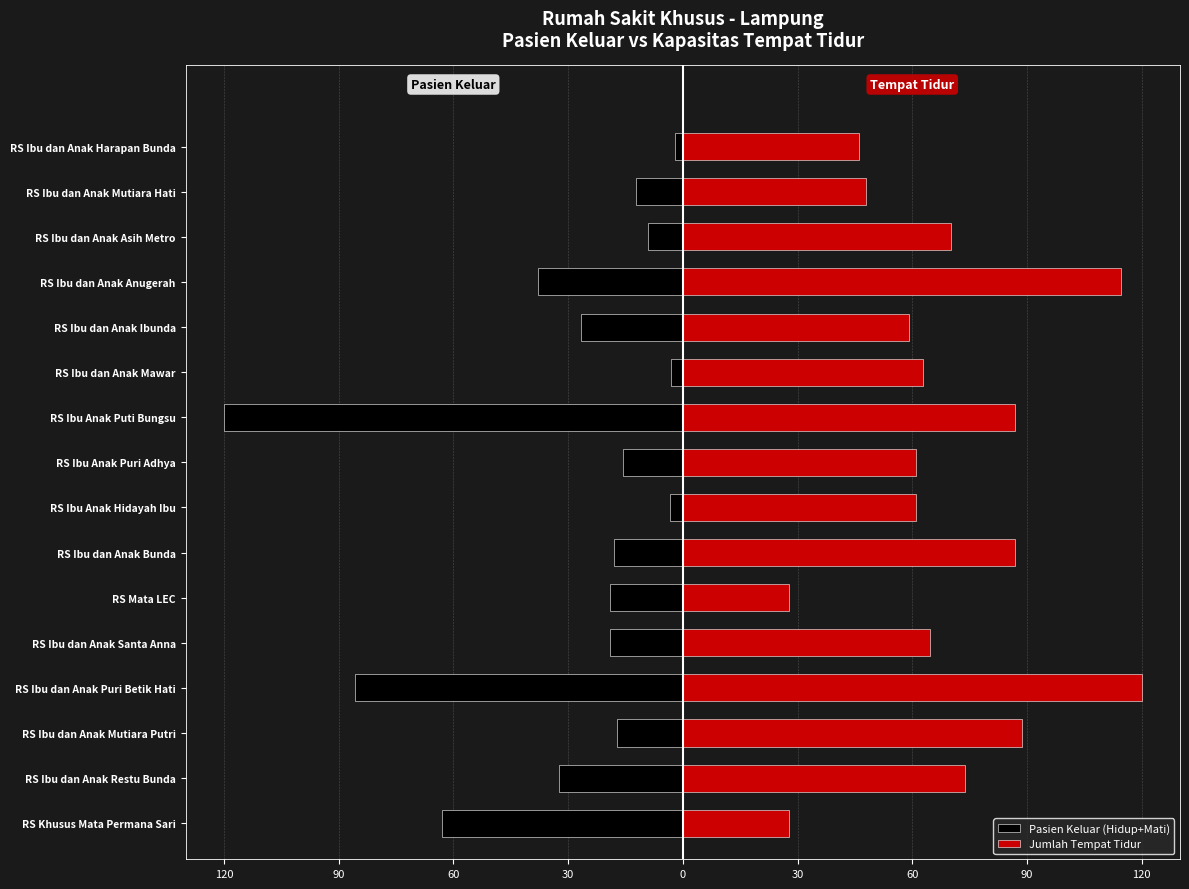

Which series has the largest range (max minus min)?

Pasien Keluar (Hidup+Mati)